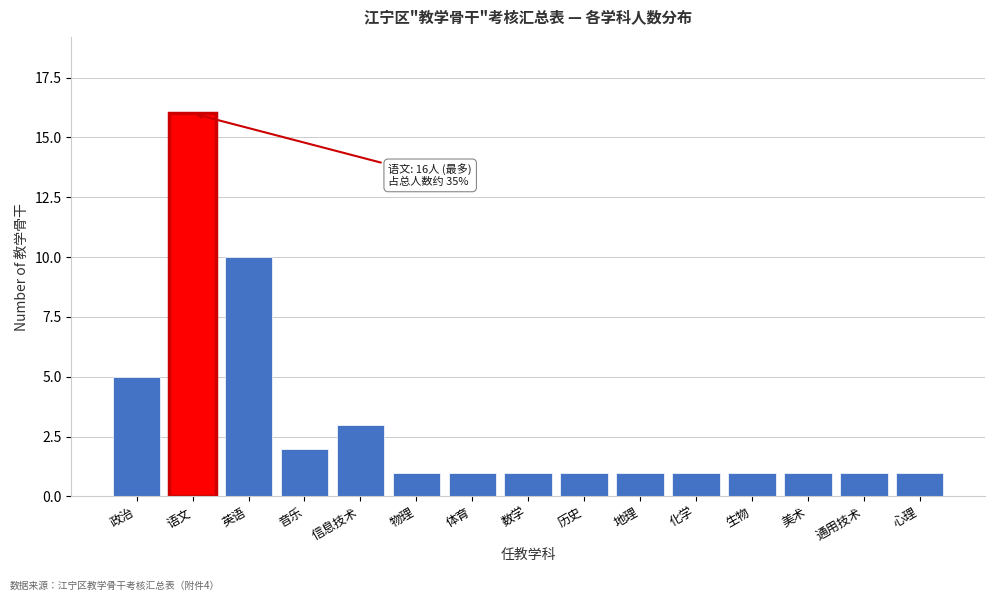

Reading right to left, what are all the values shown in this chart?

心理=1	通用技术=1	美术=1	生物=1	化学=1	地理=1	历史=1	数学=1	体育=1	物理=1	信息技术=3	音乐=2	英语=10	语文=16	政治=5